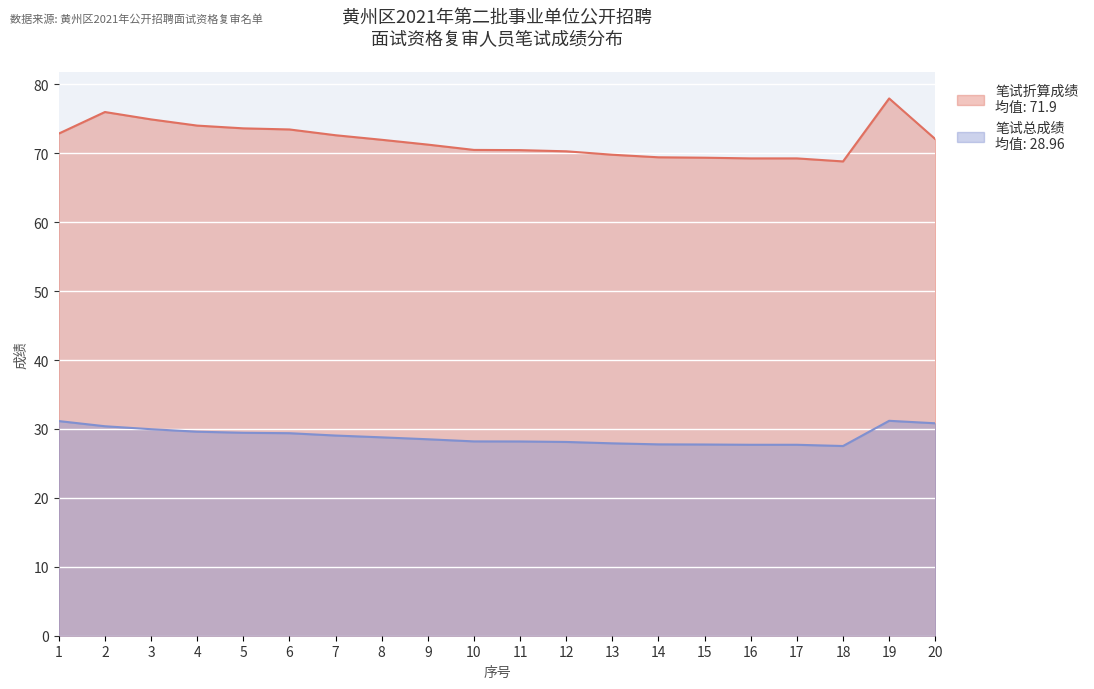

True or false: 笔试总成绩 has more than 2 points higher than both neighbors.

False